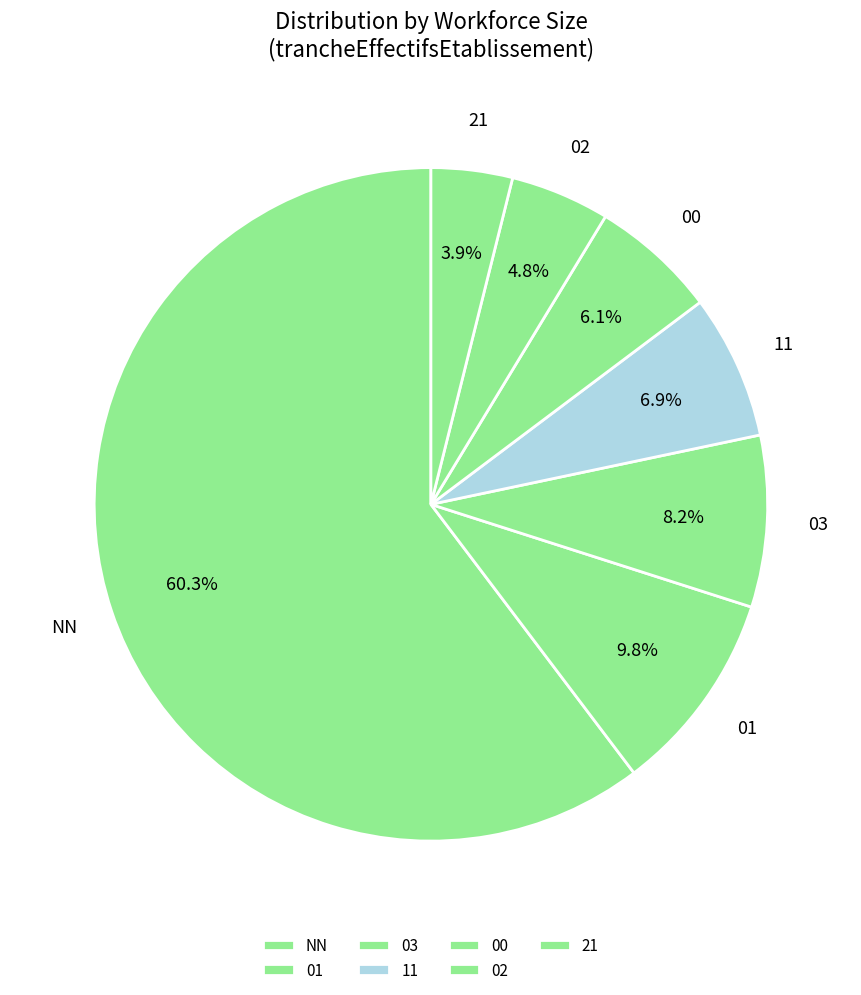

Which slice represents more than half of the pie?

NN